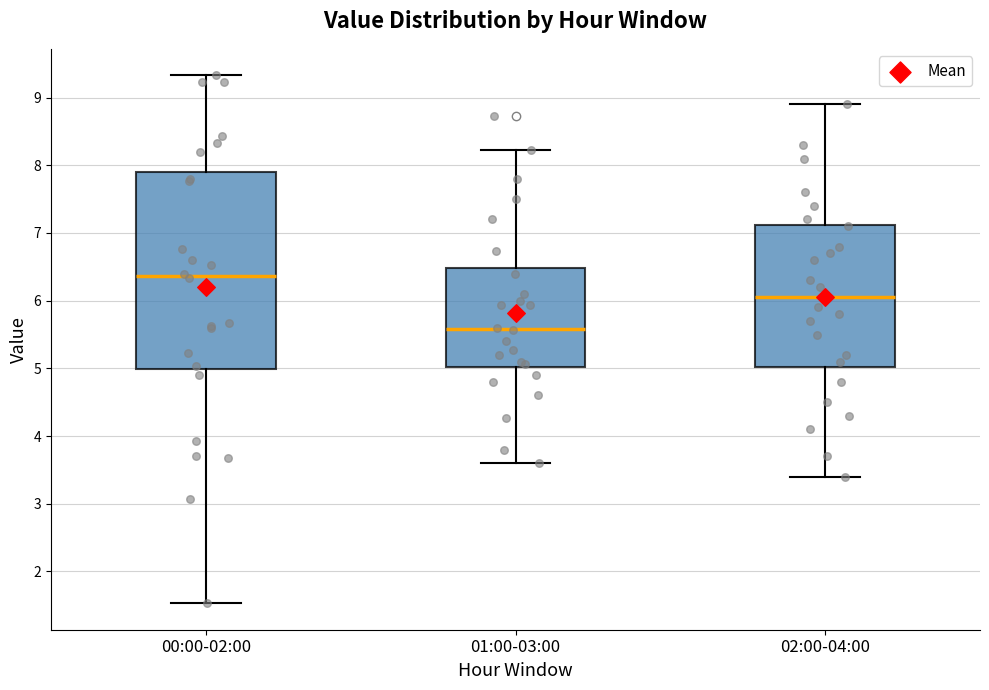

Which box has the lowest median line?

01:00-03:00